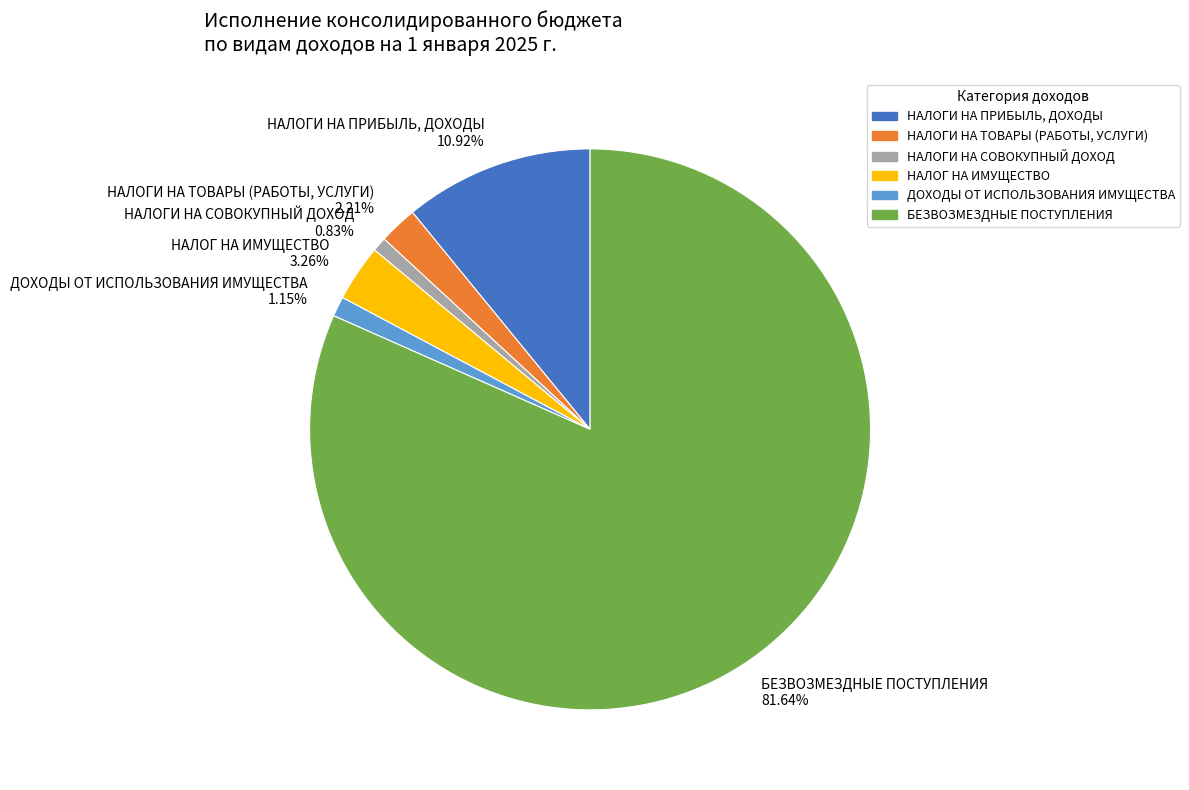

To the nearest percent, what percentage of the pie is НАЛОГИ НА ПРИБЫЛЬ, ДОХОДЫ?

11%